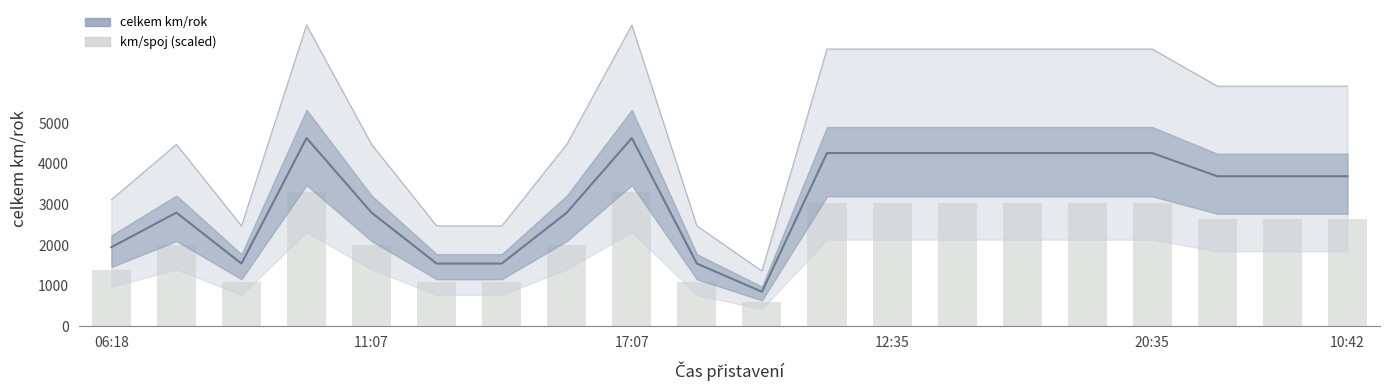

At 11:07, list the series in order from smallest to largest.

km/spoj (scaled), celkem km/rok